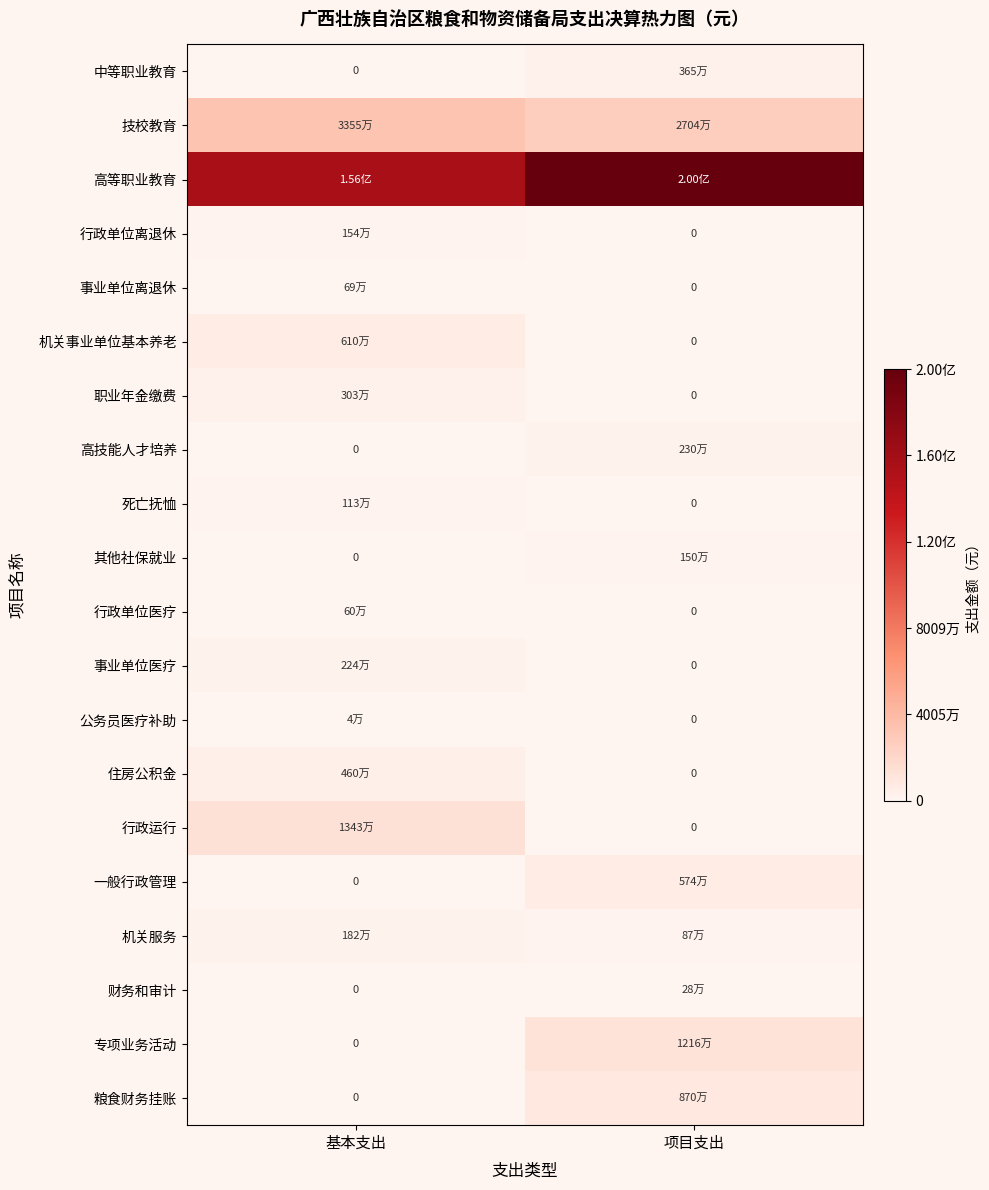

At which label is 住房公积金 closest to 2301474?

项目支出